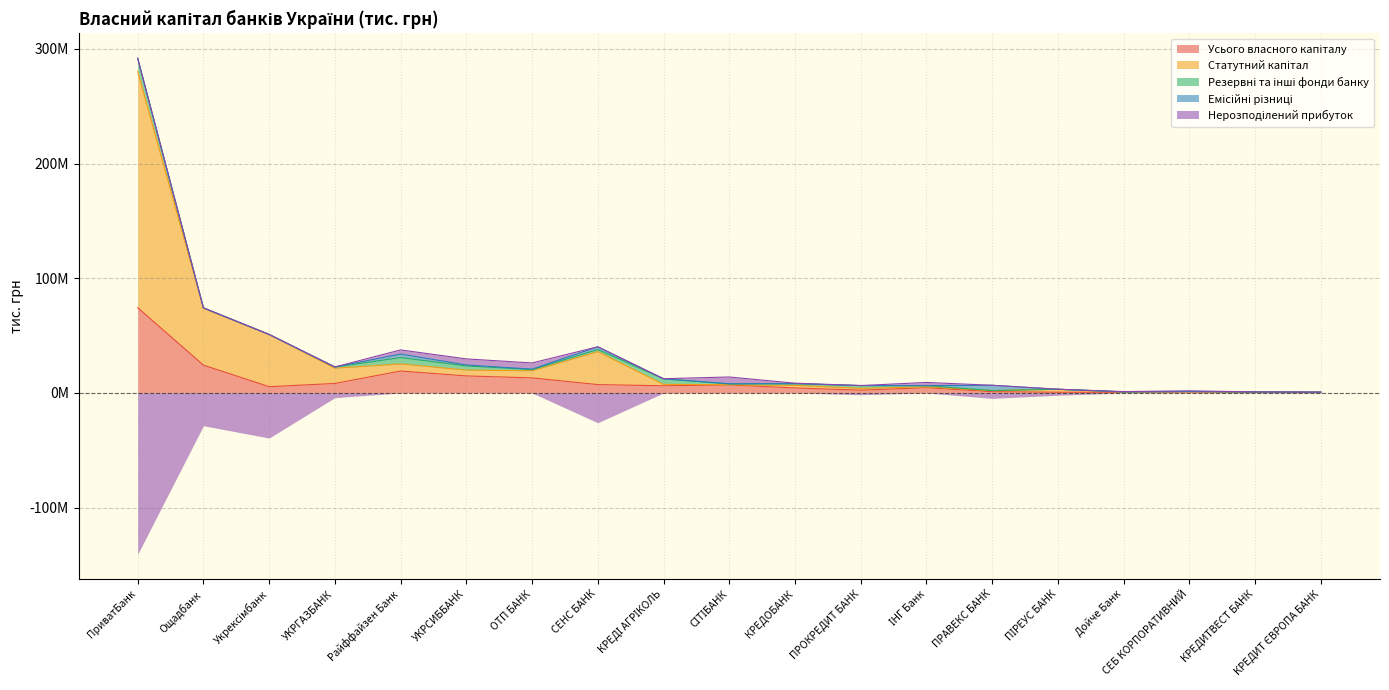

Count the number of categories in the chart.

19